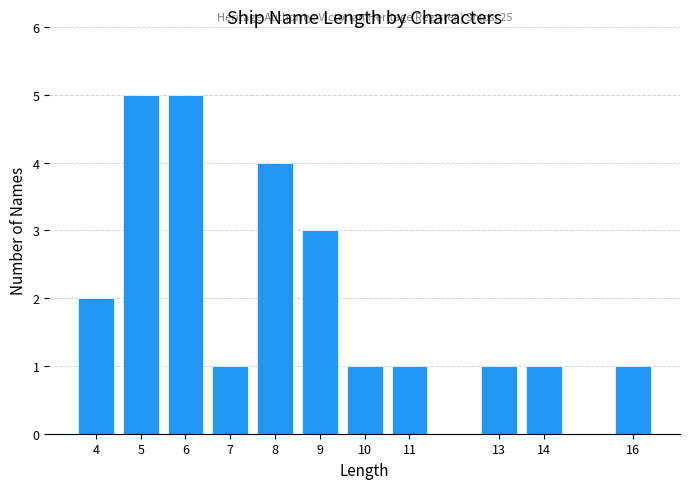

Reading right to left, transcribe all the data shown in this chart.

16=1	14=1	13=1	11=1	10=1	9=3	8=4	7=1	6=5	5=5	4=2